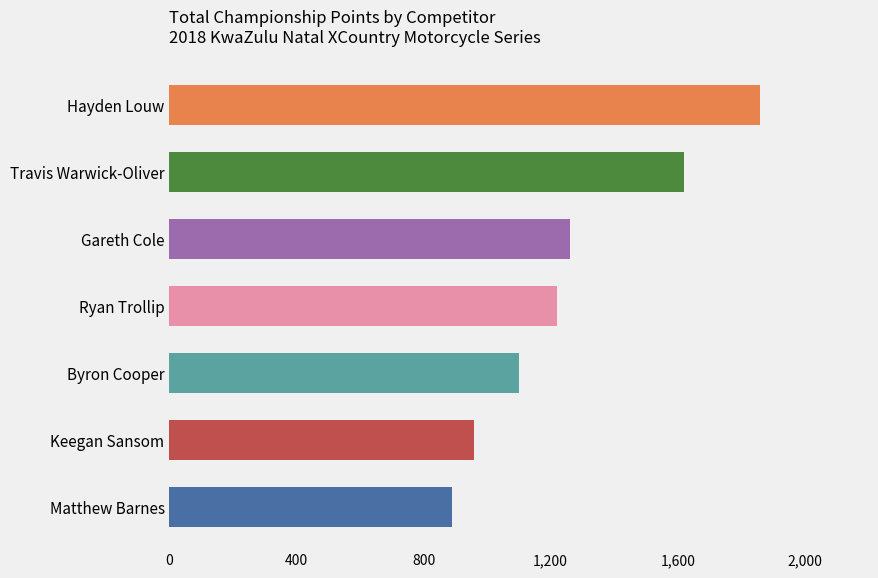

Is it true that the value at Keegan Sansom is 960?

True